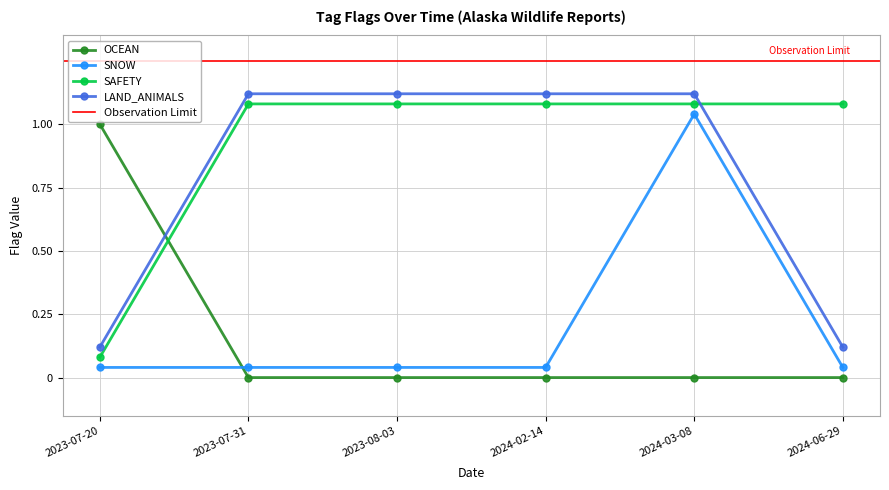

At 2024-03-08, list the series in order from smallest to largest.

OCEAN, SNOW, SAFETY, LAND_ANIMALS